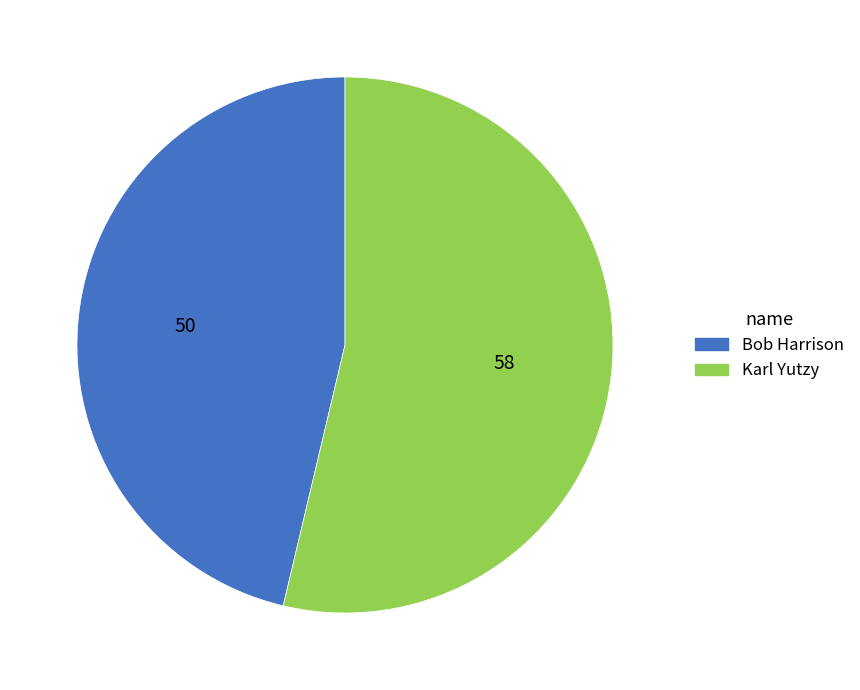

Rank the categories by value from highest to lowest.

Karl Yutzy, Bob Harrison